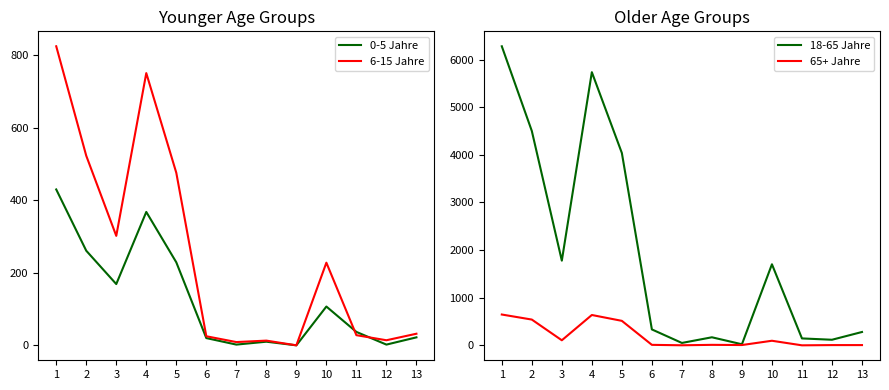

Where does the 0-5 Jahre series first go above 37?

1